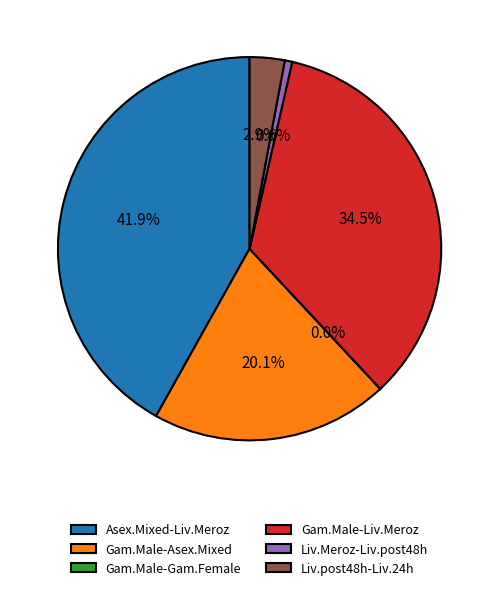

What is the largest slice in the pie chart?

Asex.Mixed-Liv.Meroz